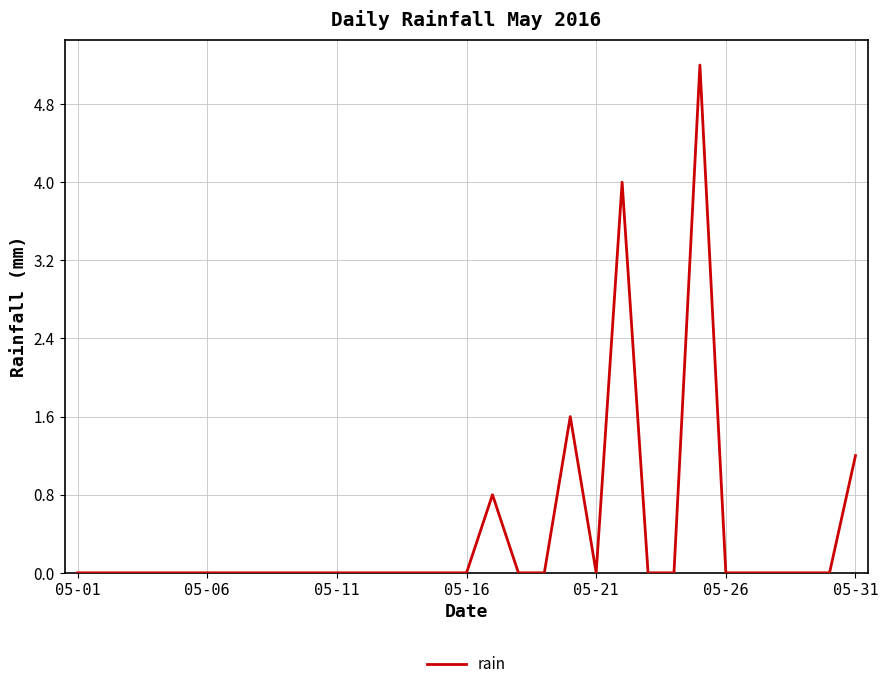

What is the difference between the maximum and minimum values?

5.2